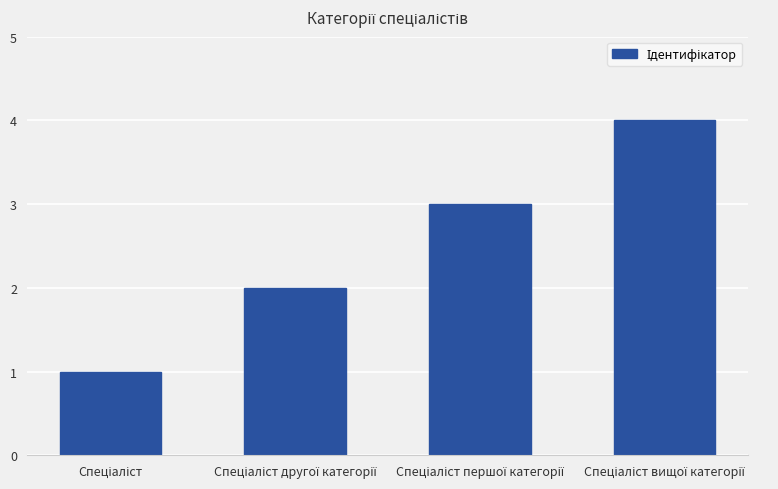

What is the greatest value displayed?

4